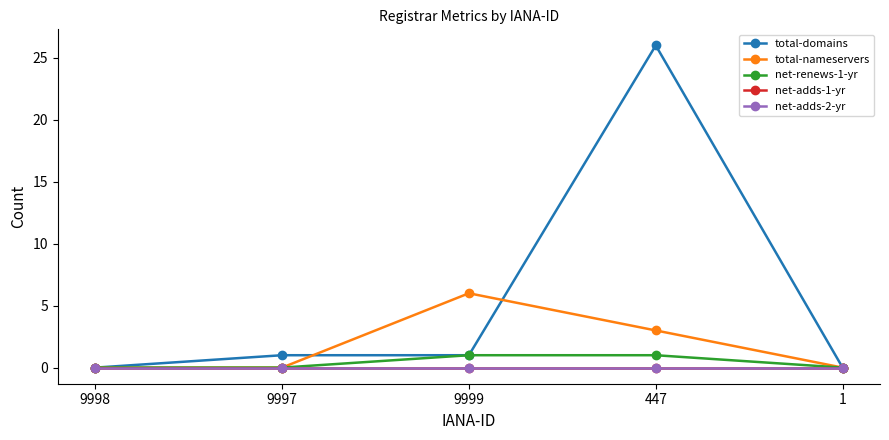

What is the label of the 3rd point from the left?

9999